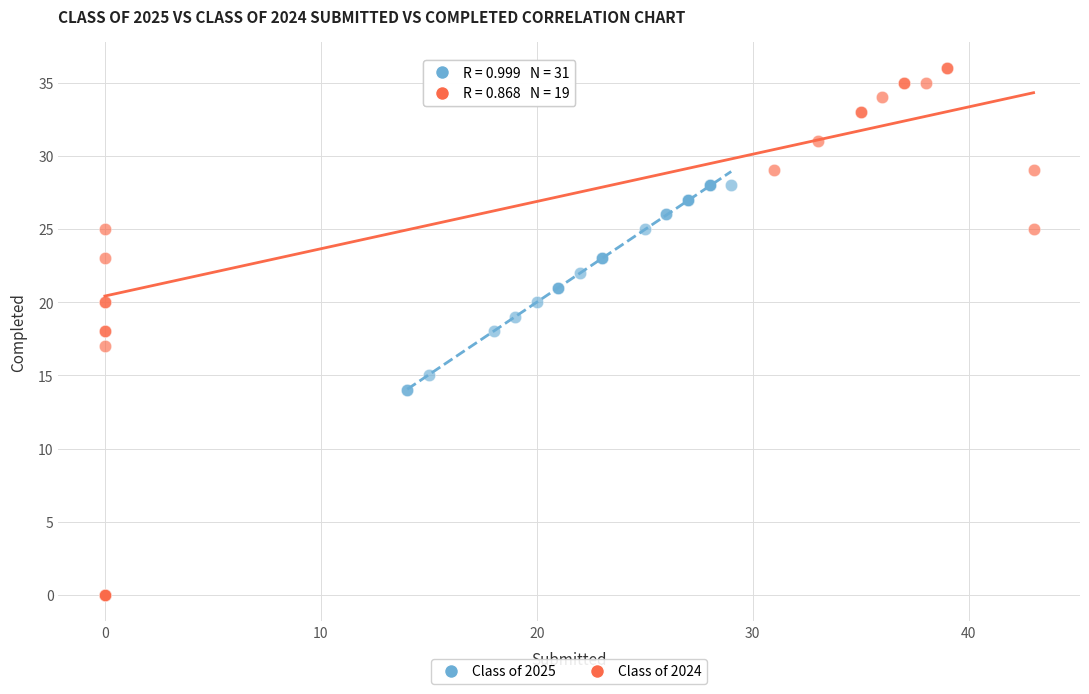

Which series has the widest spread of Y values?

Class of 2024